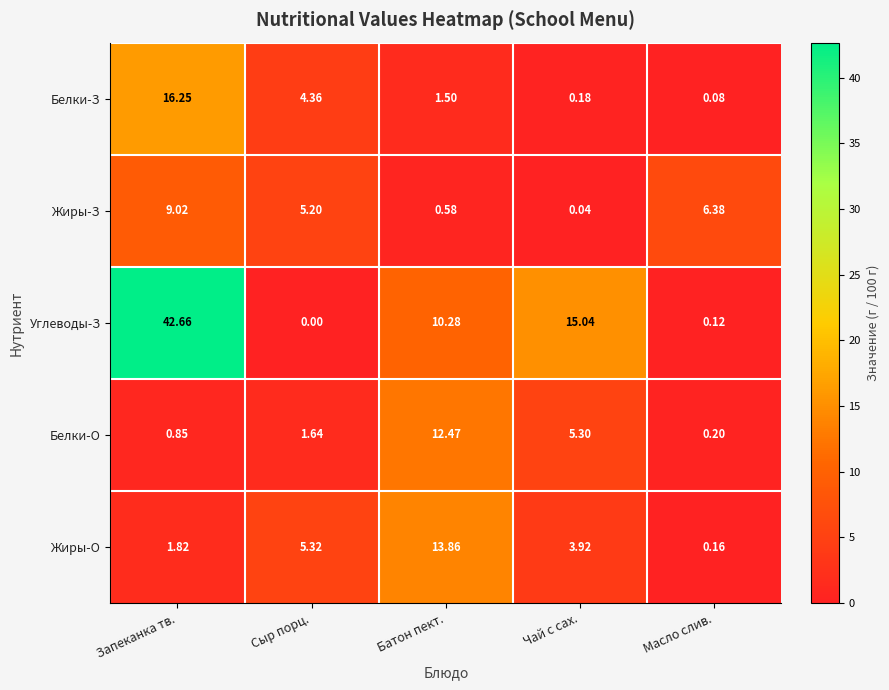

Which series changed the most between Запеканка тв. and Масло слив.?

Углеводы-З